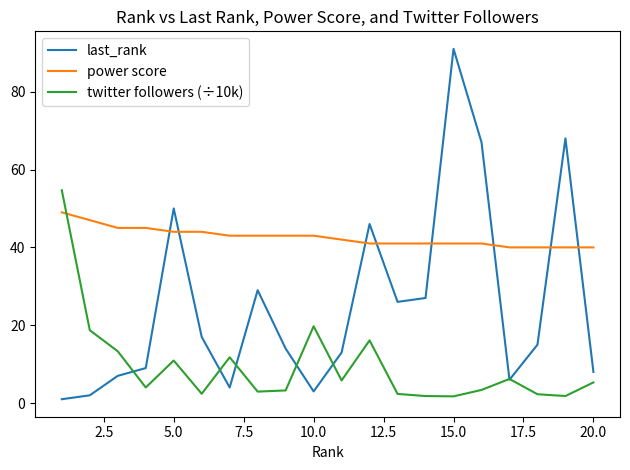

What are all the series names shown in the legend?

last_rank, power score, twitter followers (÷10k)